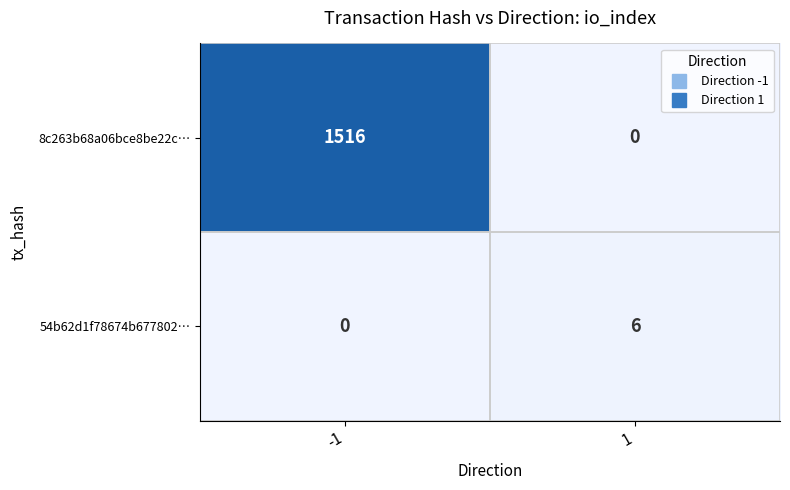

What is the difference between the 54b62d1f78674b677802… values at -1 and 1?

6